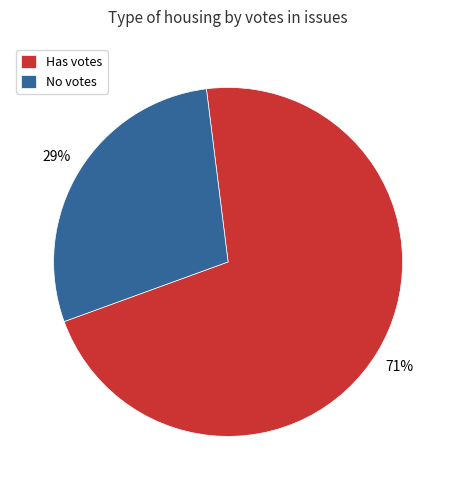

How many segments does this pie chart have?

2